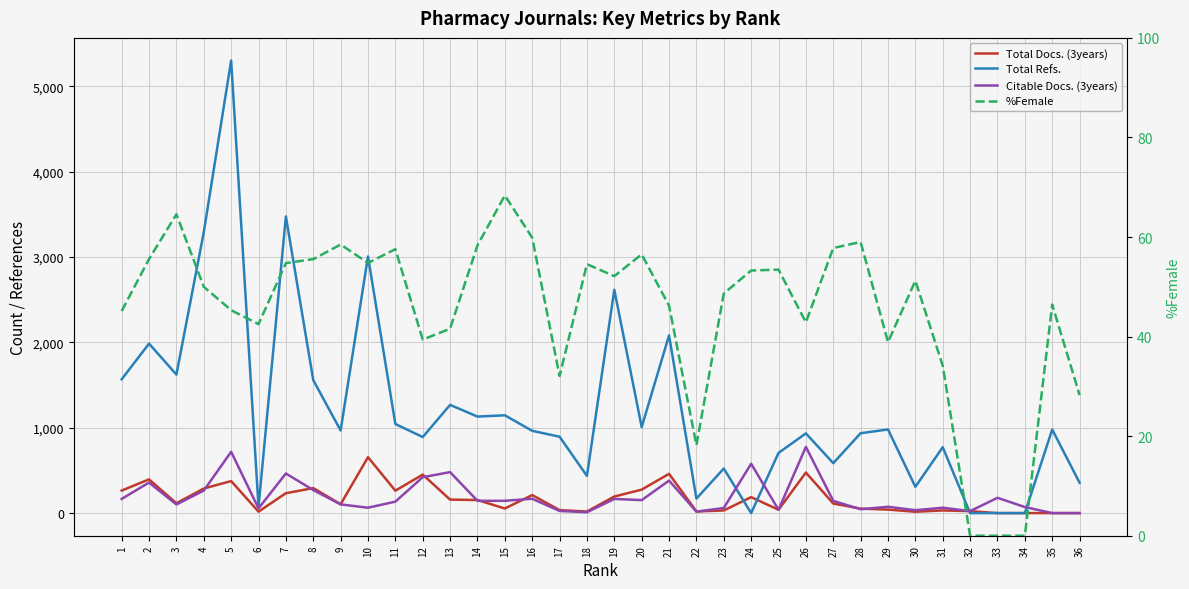

In %Female, how many points are higher than both neighbors (excluding endpoints)?

10